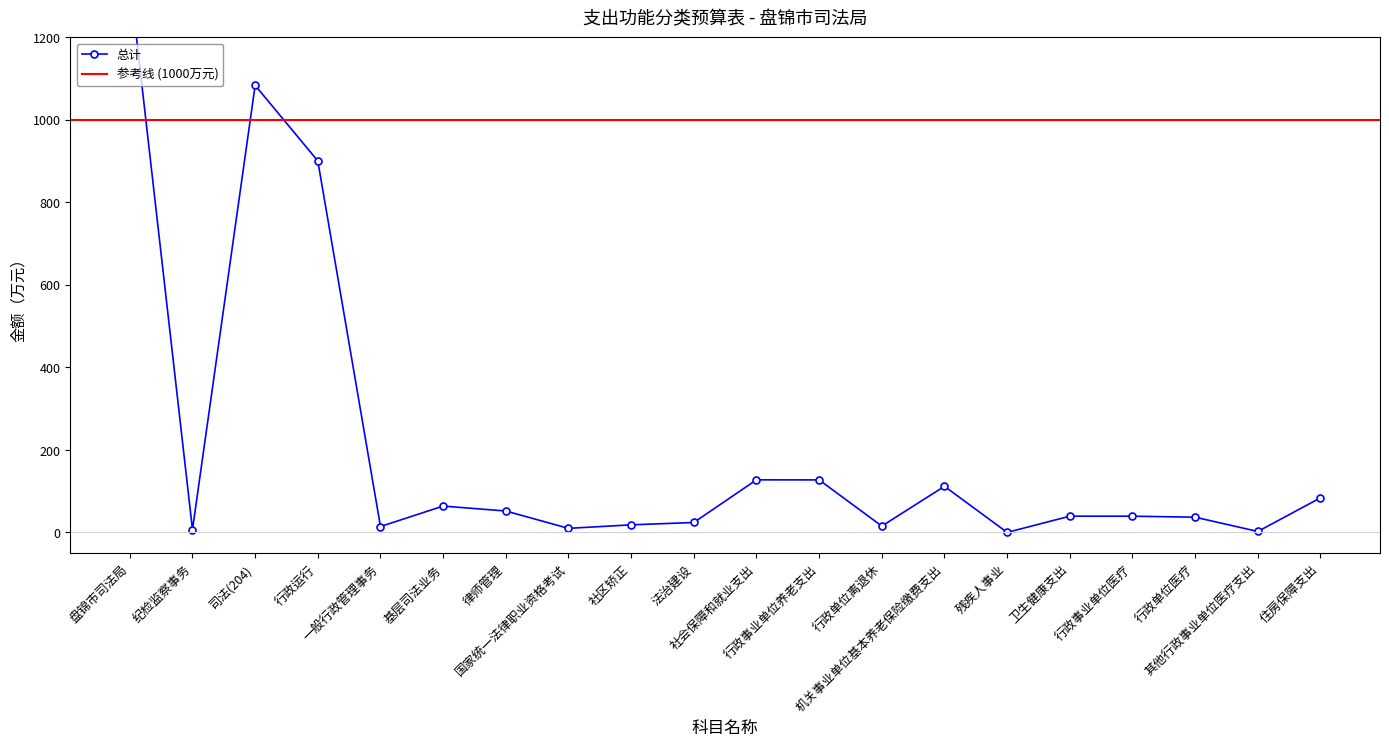

What is the difference between the second highest and minimum values?

1083.4